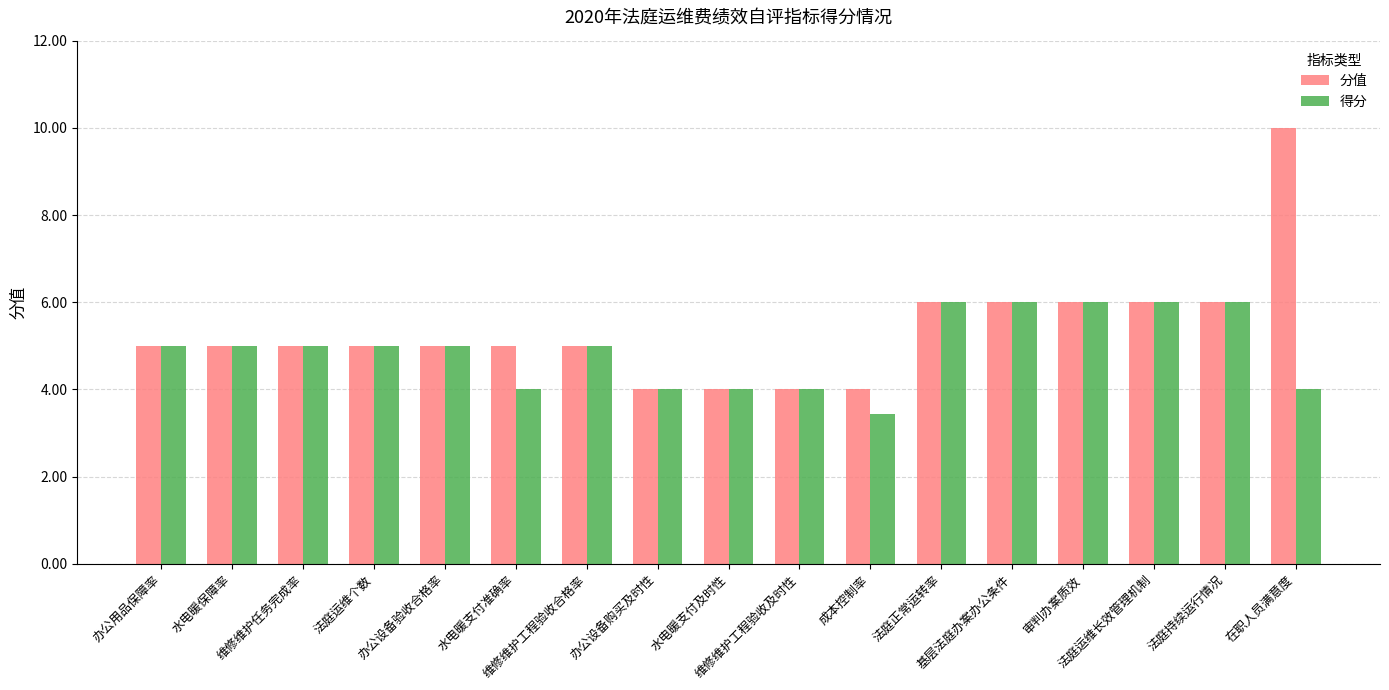

What is the average value of the 得分 series?

4.9